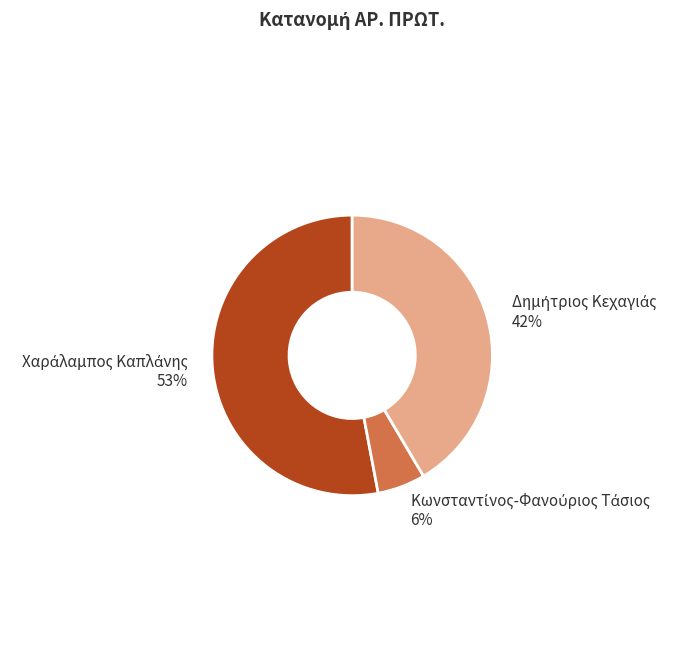

To the nearest percent, what is the average slice percentage?

33%